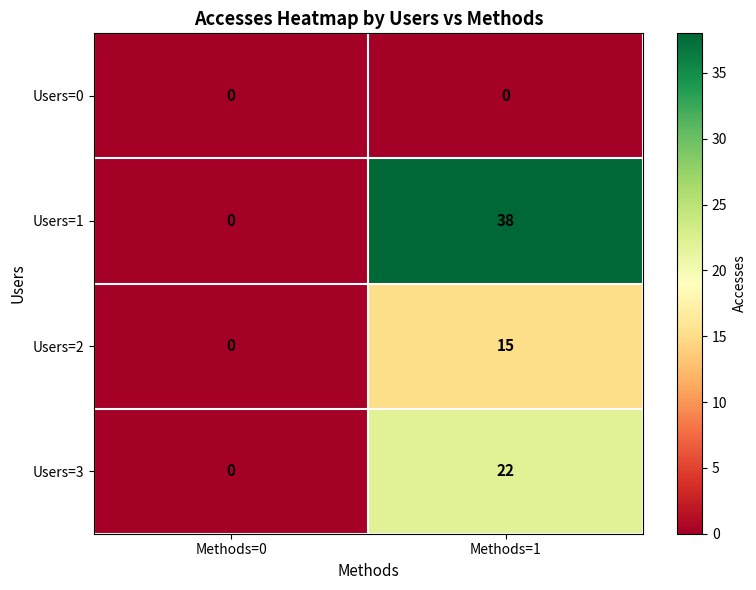

Which series has the widest spread of values?

Users=1